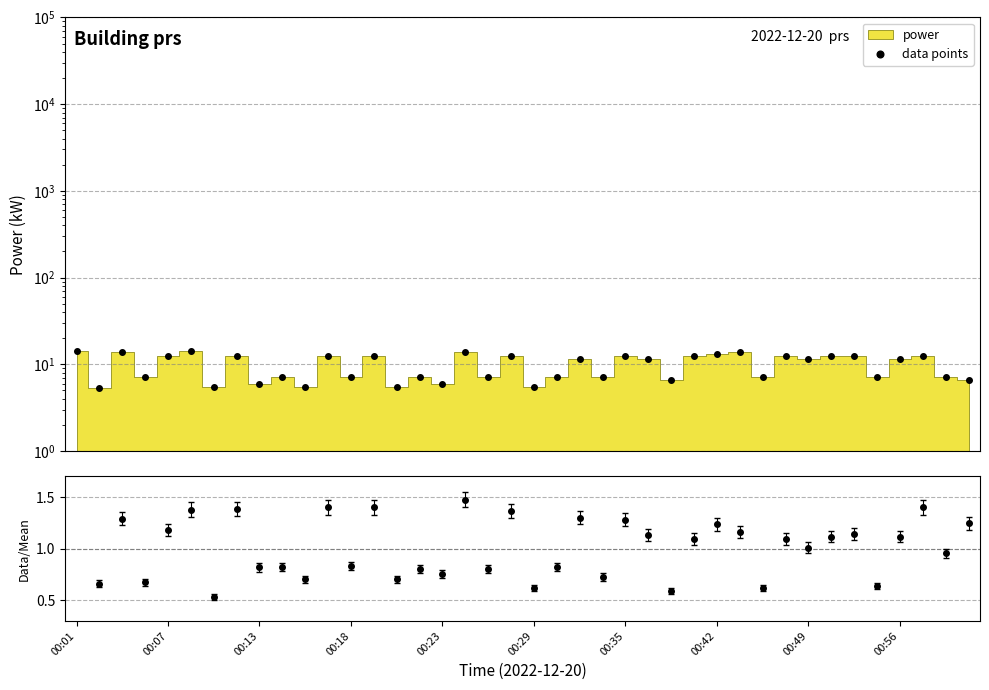

Reading left to right, extract all data points from this chart.

14.4	5.4	13.8	7.2	12.6	14.4	5.4	12.6	6.0	7.2	5.4	12.6	7.2	12.6	5.4	7.2	6.0	13.8	7.2	12.6	5.4	7.2	11.4	7.2	12.6	11.4	6.6	12.6	13.2	13.8	7.2	12.6	11.4	12.6	12.6	7.2	11.4	12.6	7.2	6.6